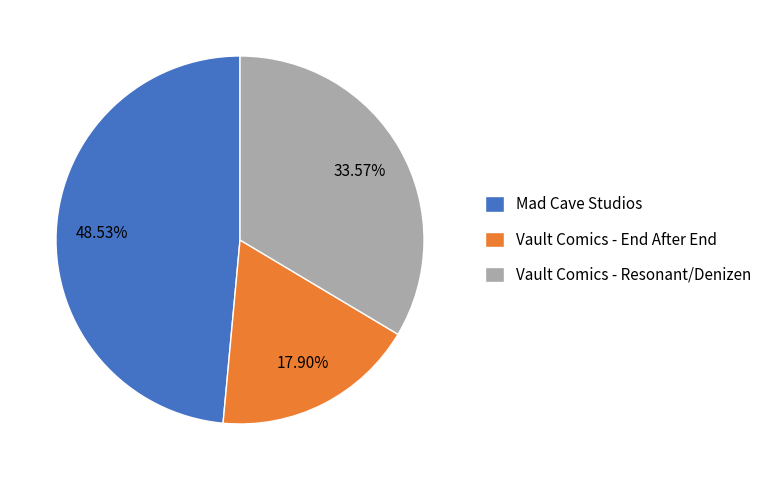

Which slice is the smallest?

Vault Comics - End After End